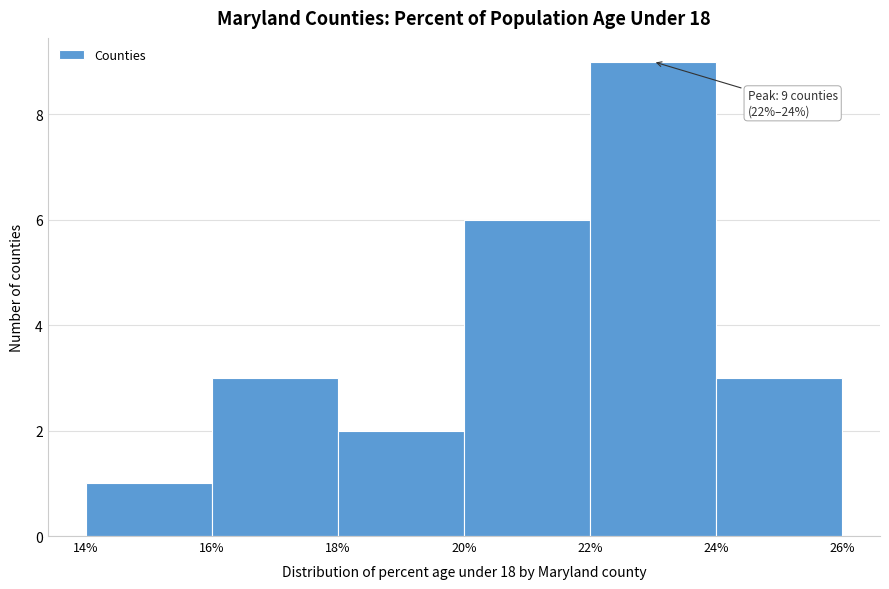

Which range on the x-axis has the tallest bar?

22% to 24%